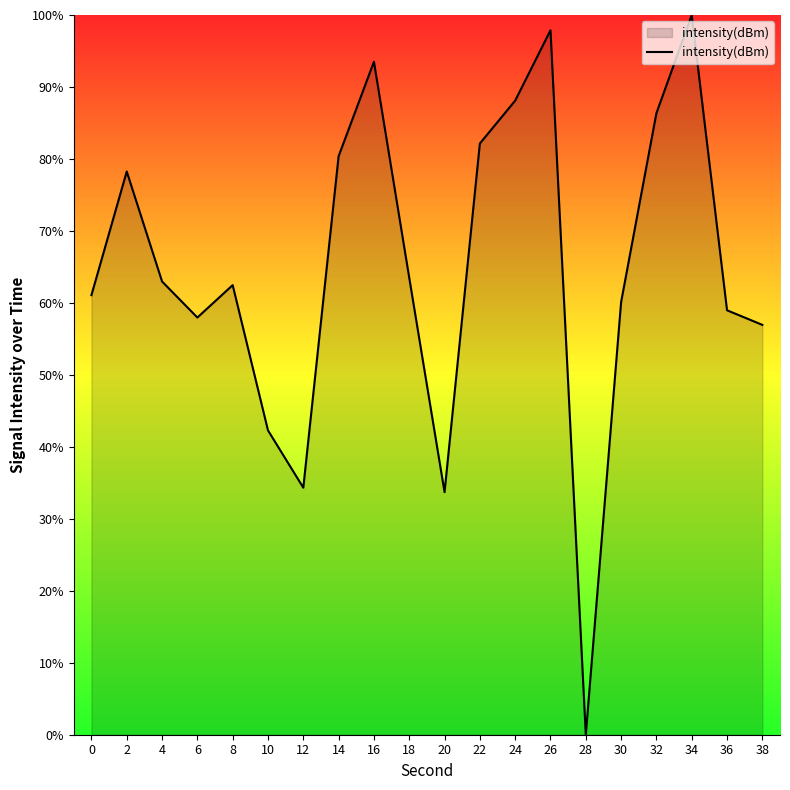

What is the sum of all values?

1301.0